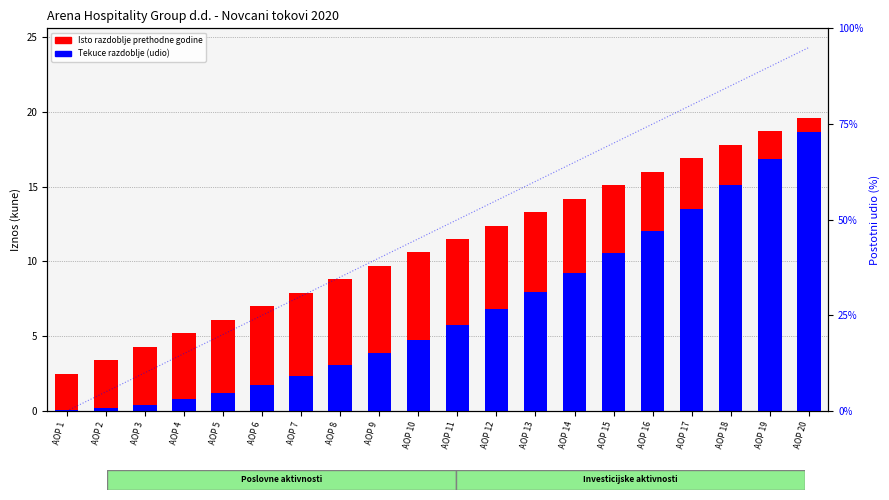

The value of Tekuce razdoblje (udio) at AOP 16 is 12.0. True or false?

True